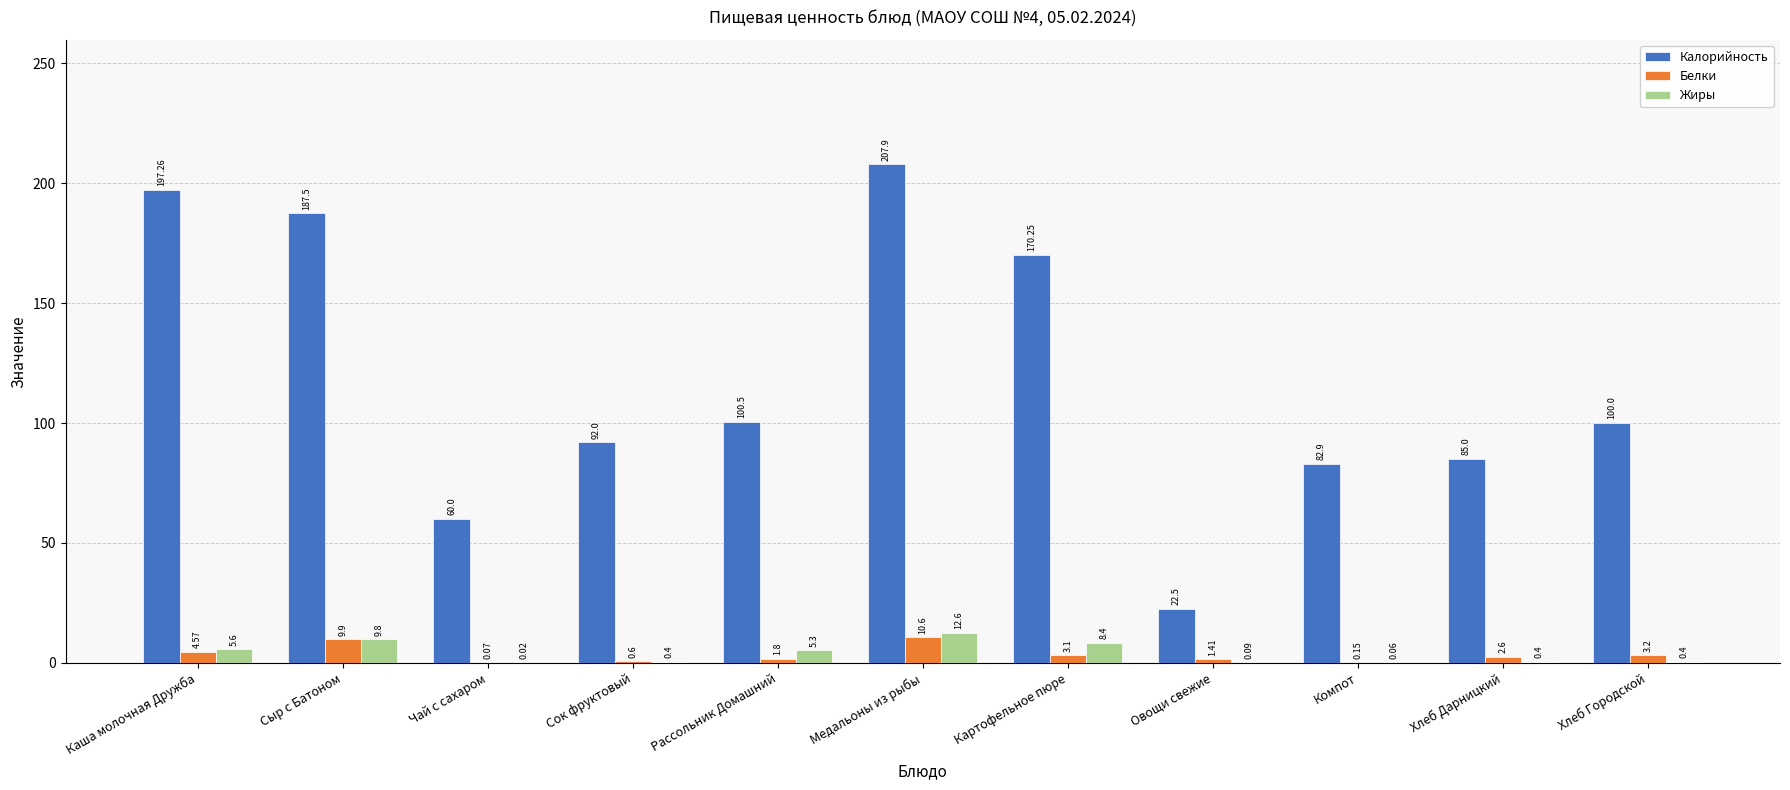

Where is Жиры nearest to the value 6?

Каша молочная Дружба